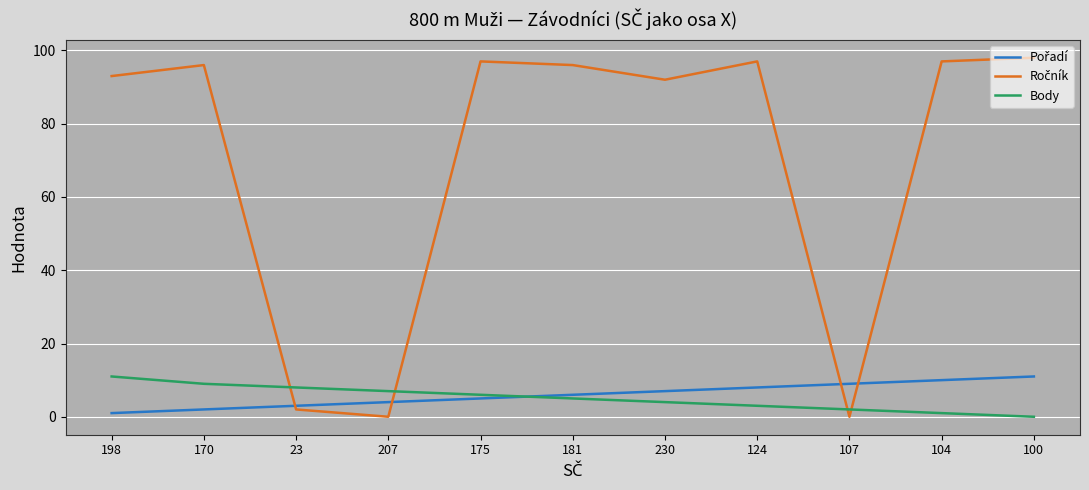

What position from the right is 124?

4